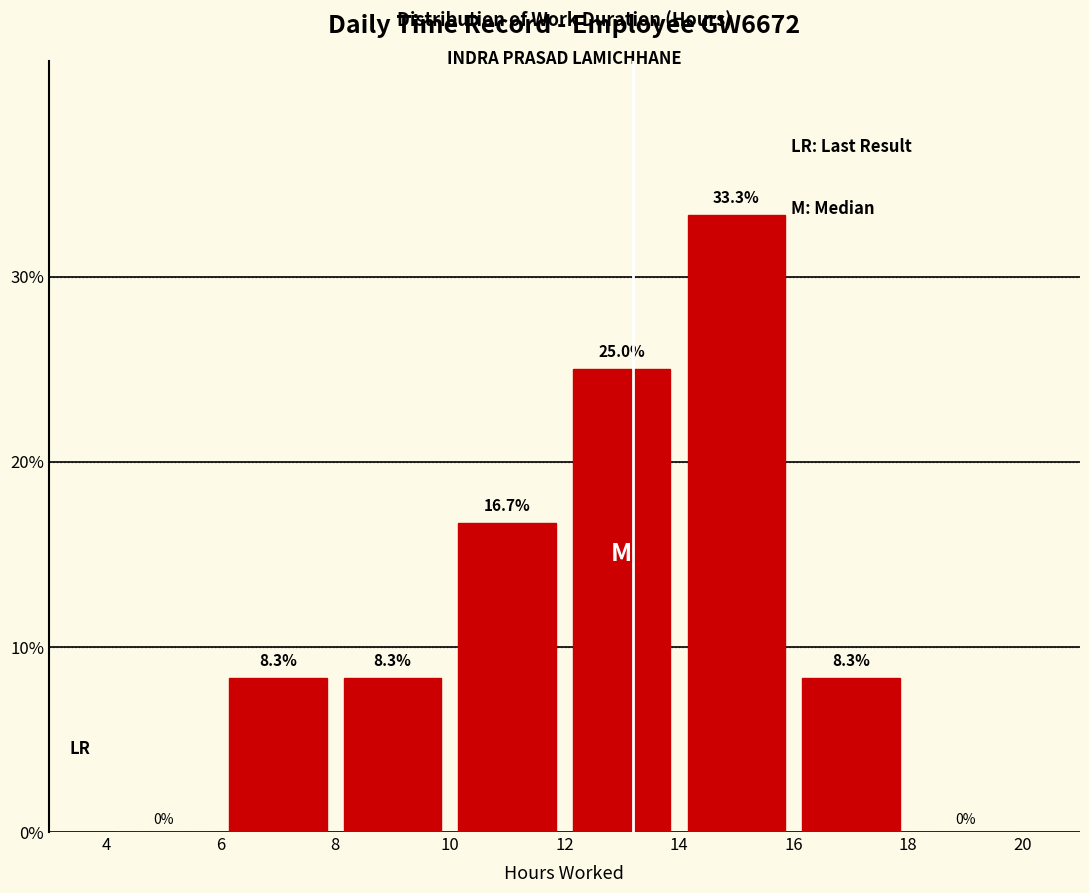

Over which range of the x-axis is the bar tallest?

14 to 16